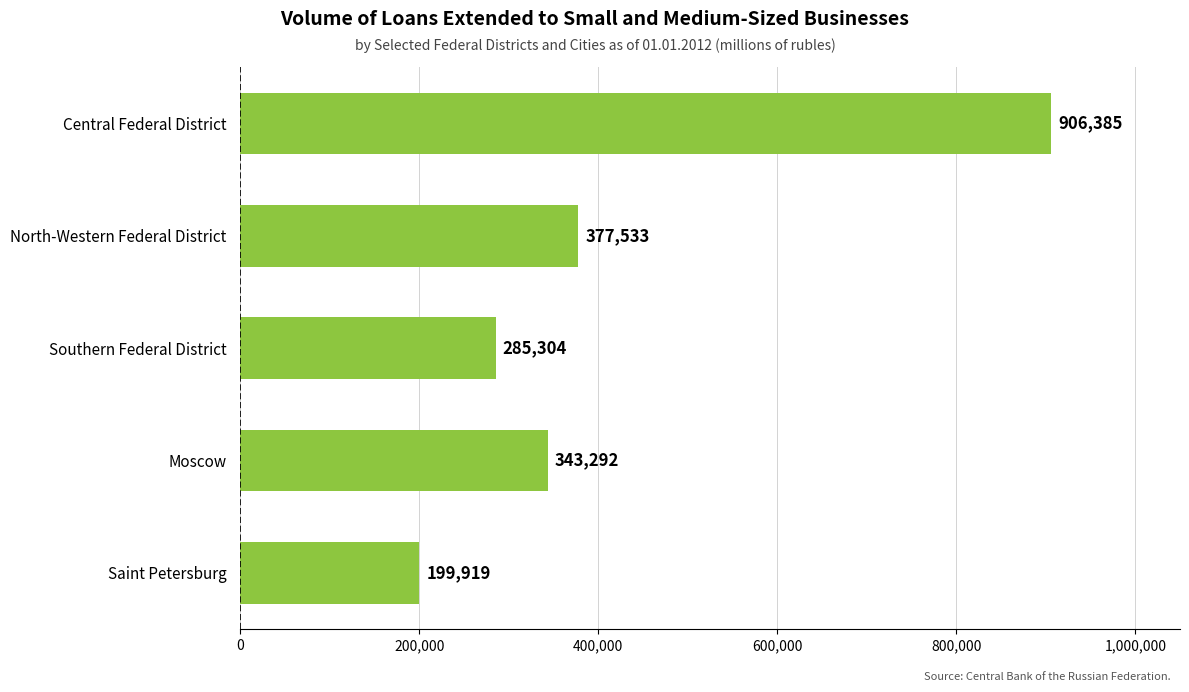

Rank the categories by value from highest to lowest.

Central Federal District, North-Western Federal District, Moscow, Southern Federal District, Saint Petersburg